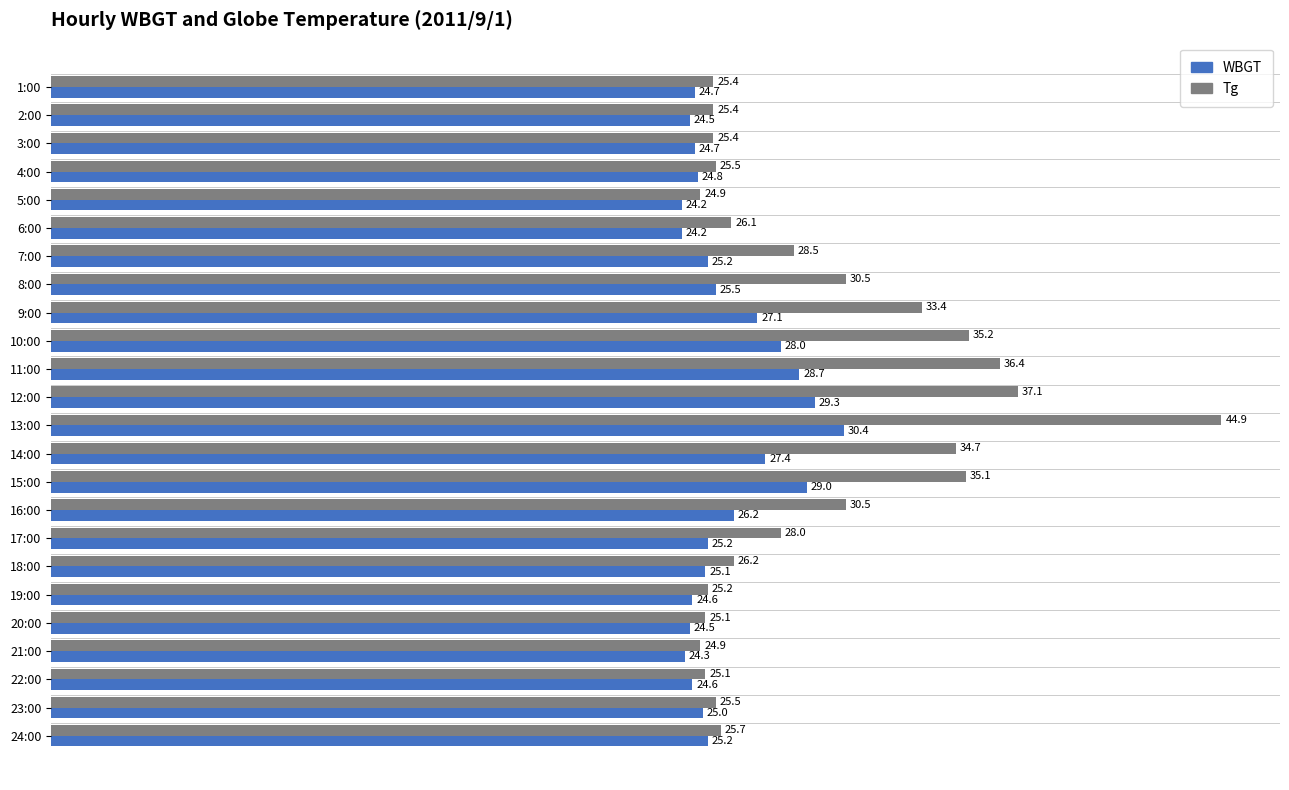

Which series has the widest spread of values?

Tg